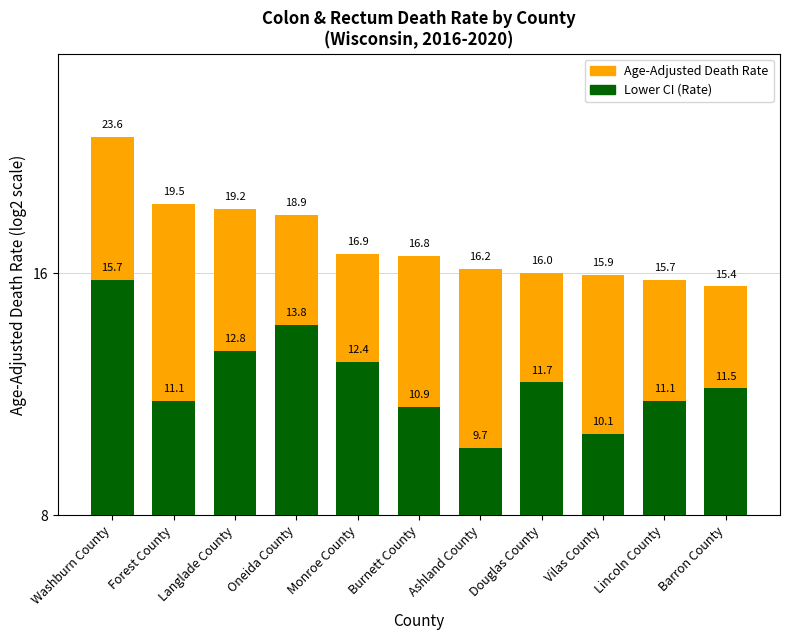

How many values in the Lower CI (Rate) series are below 11?

3